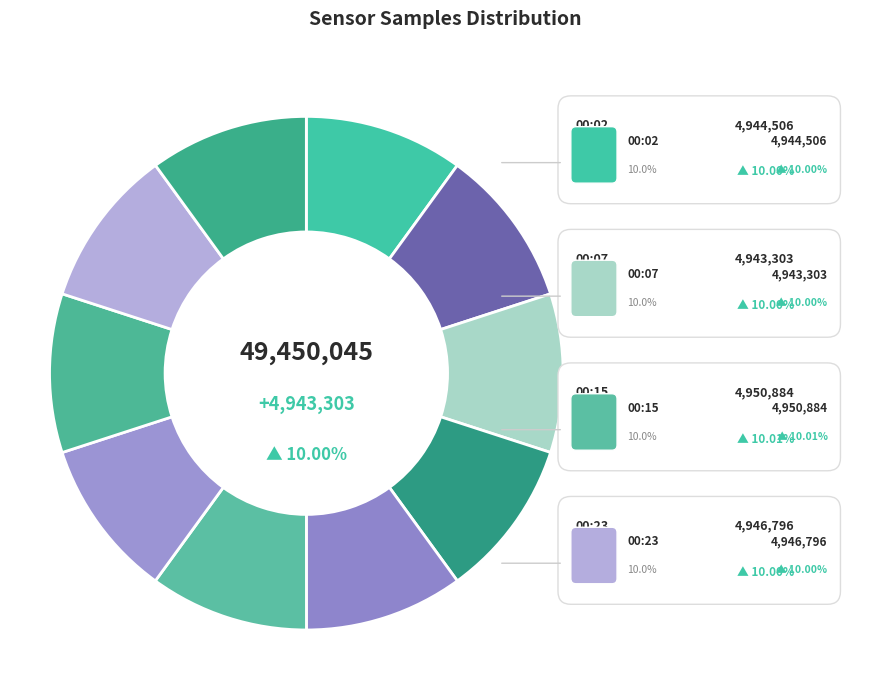

Combined, what portion of the pie is 00:04 and 00:25?

20.0%